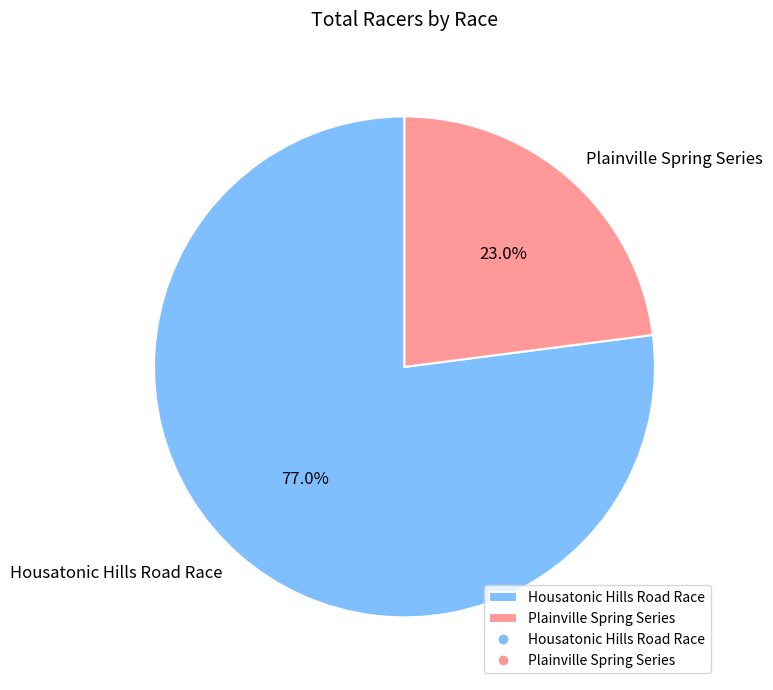

To the nearest percent, what is the difference between the largest and smallest slice percentages?

54%